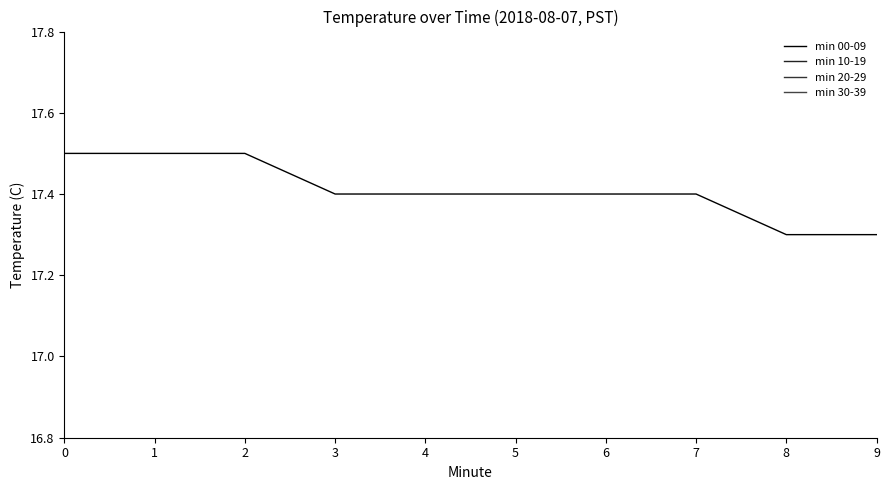

True or false: min 00-09 has a value of 17.5 at 0.

True